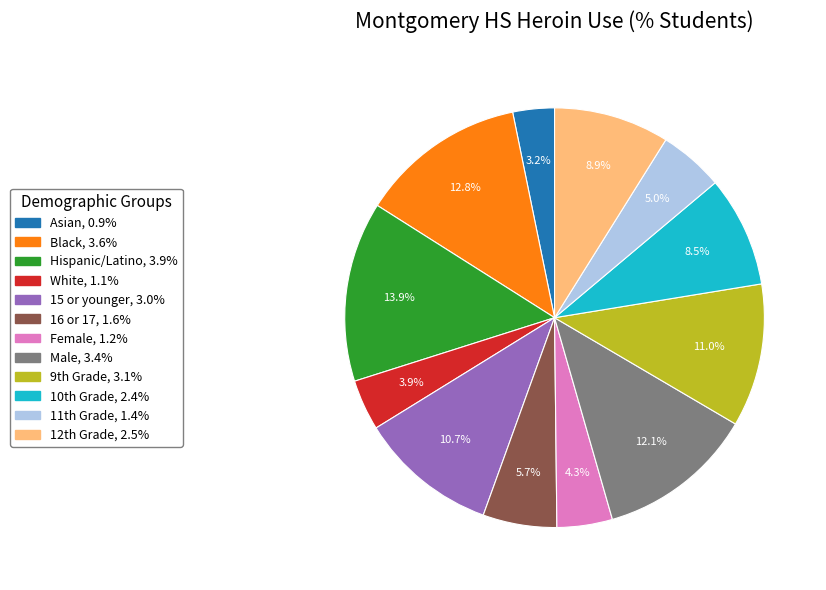

Which slice is the smallest?

Asian